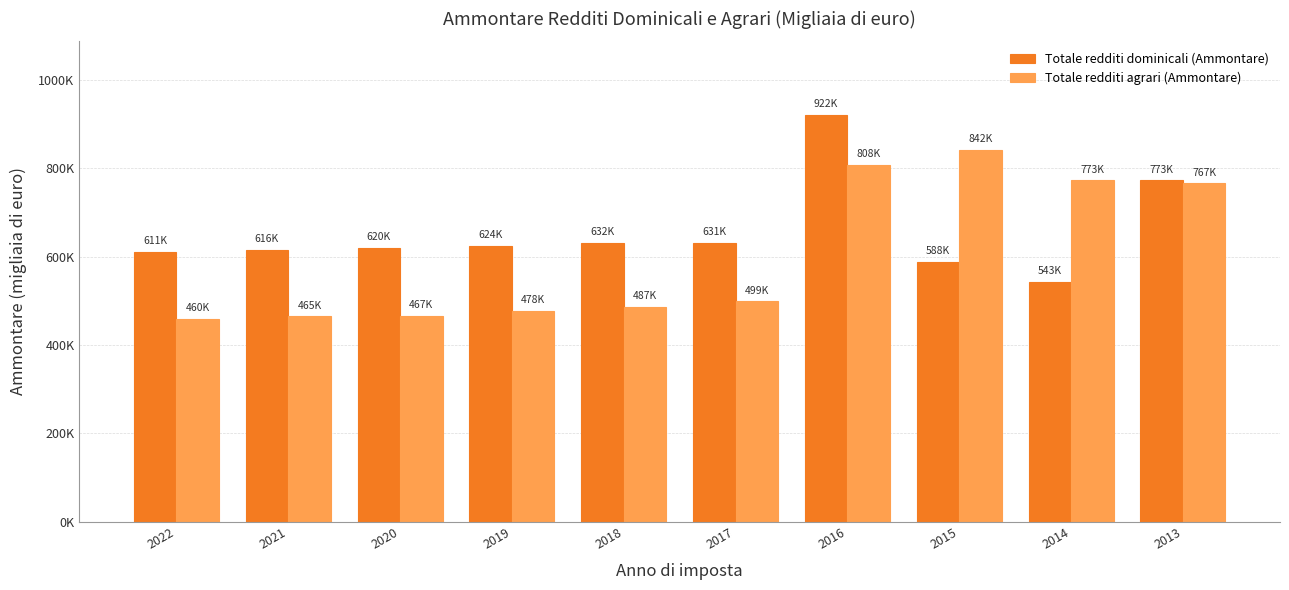

What are all the series names shown in the legend?

Totale redditi dominicali (Ammontare), Totale redditi agrari (Ammontare)